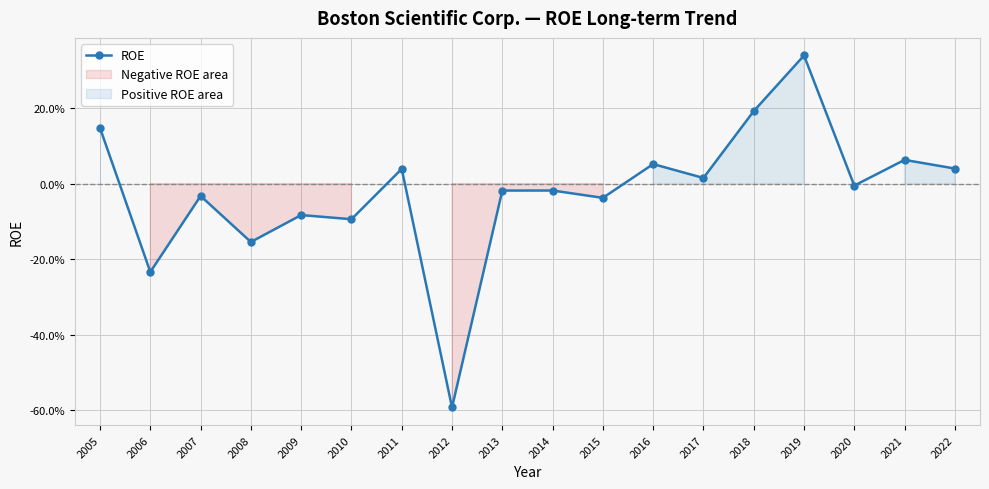

What is the sum of all values?

-0.4